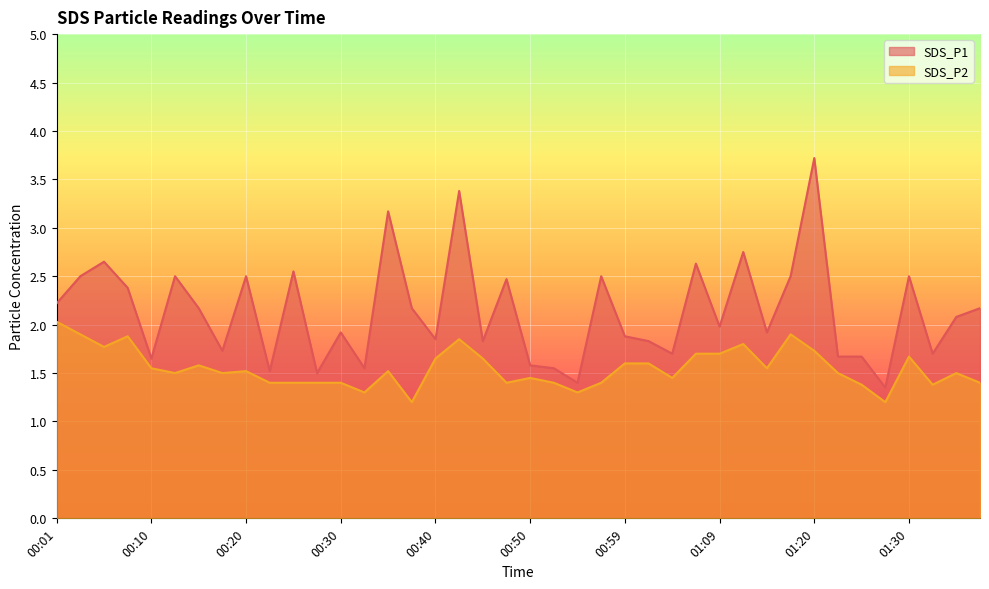

The SDS_P1 series shows 2.4 at 00:08. True or false?

True